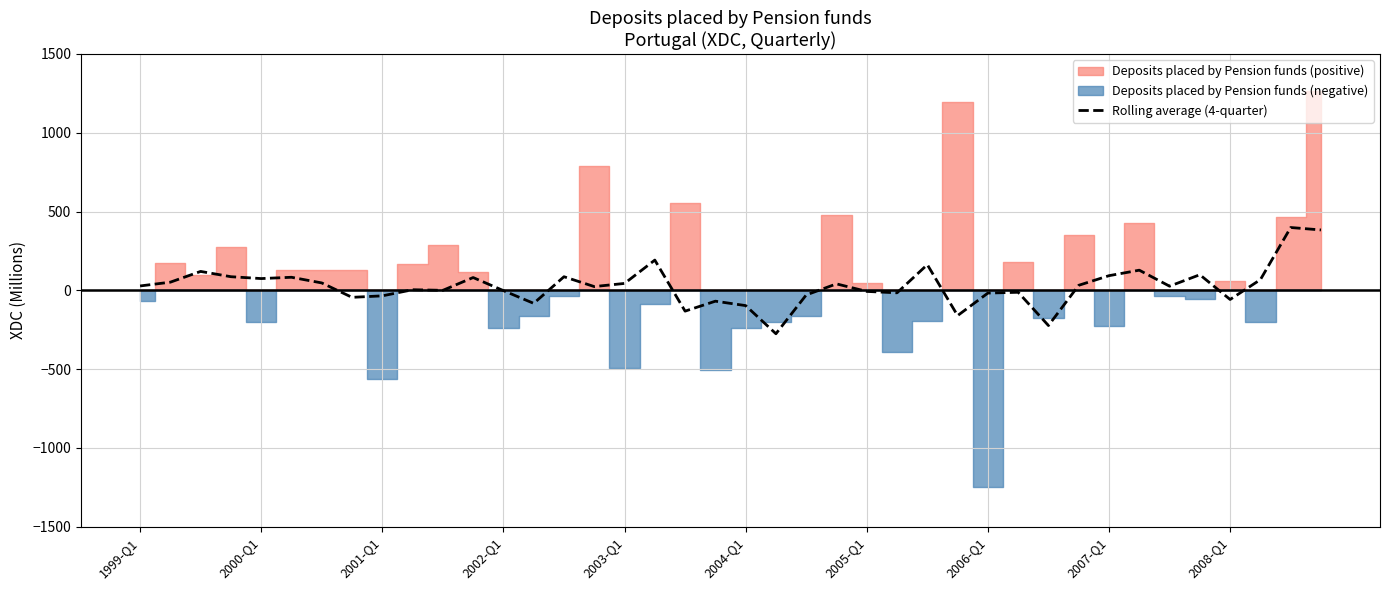

Reading left to right, what are all the values shown in this chart?

27.7	51.8	120.0	86.4	74.6	82.9	47.0	-44.5	-35.1	3.8	-0.1	81.2	-1.9	-82.7	86.3	23.8	43.8	191.9	-132.1	-68.9	-96.9	-275.5	-29.3	41.0	-6.9	-15.7	163.0	-160.3	-17.4	-12.3	-223.4	31.9	93.0	127.8	26.3	99.0	-58.1	67.8	398.7	383.2